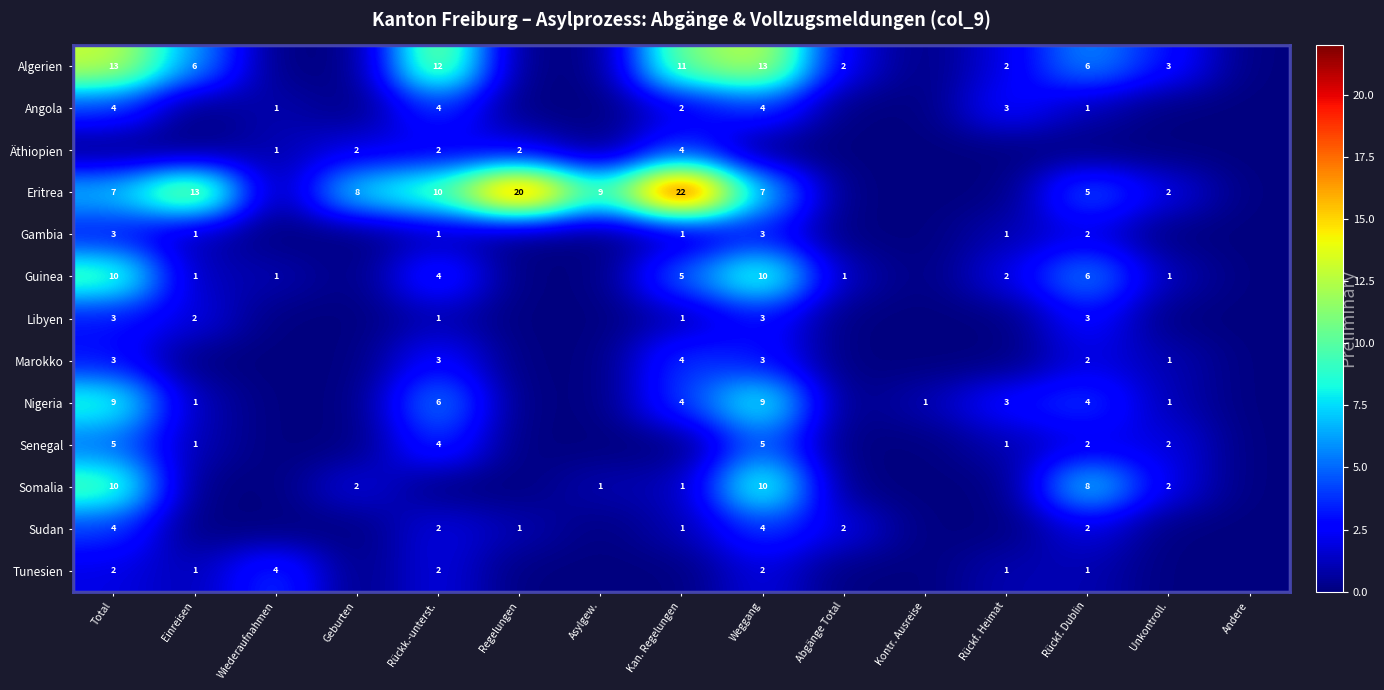

Is it true that Guinea equals 4 at Rückf. Dublin?

False